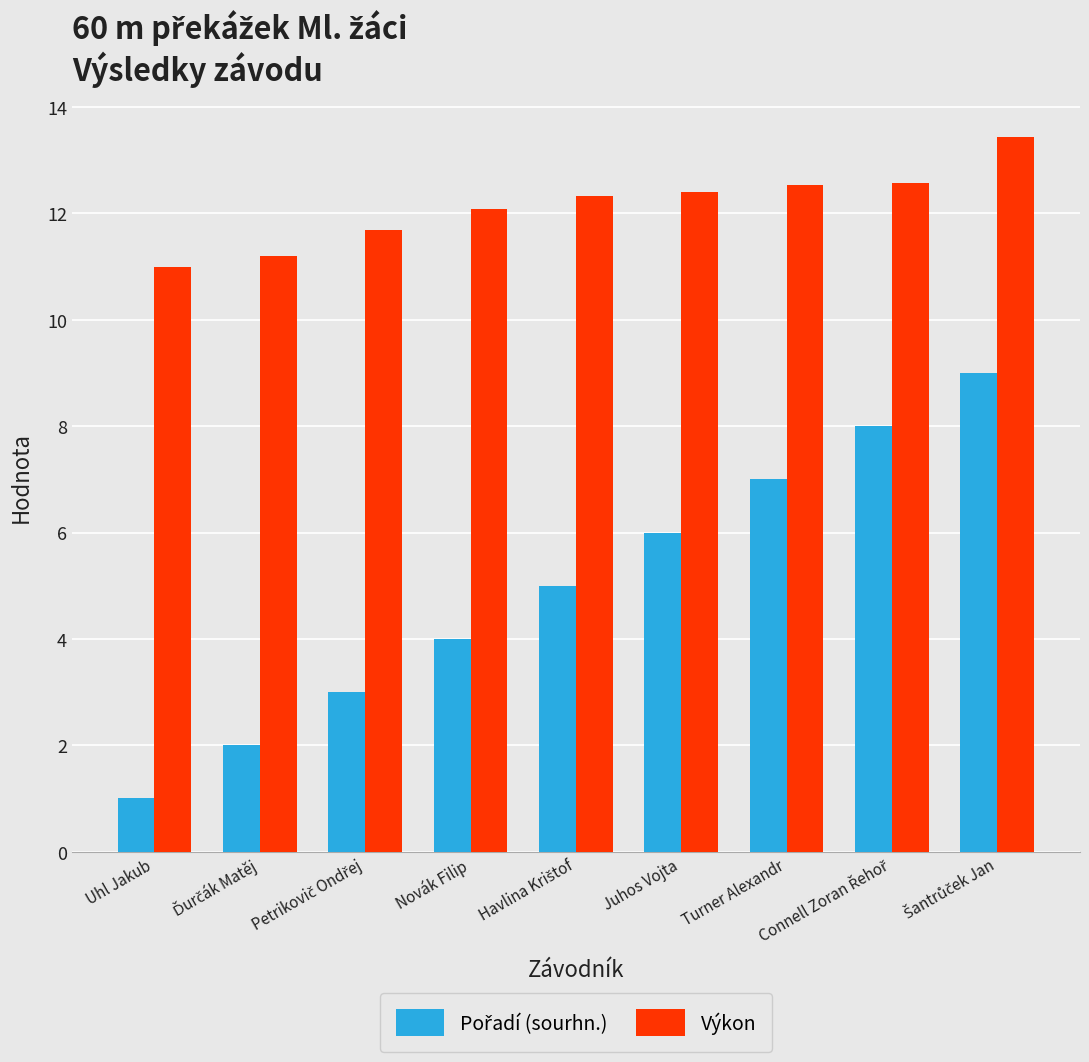

What is the minimum value for Výkon?

11.0